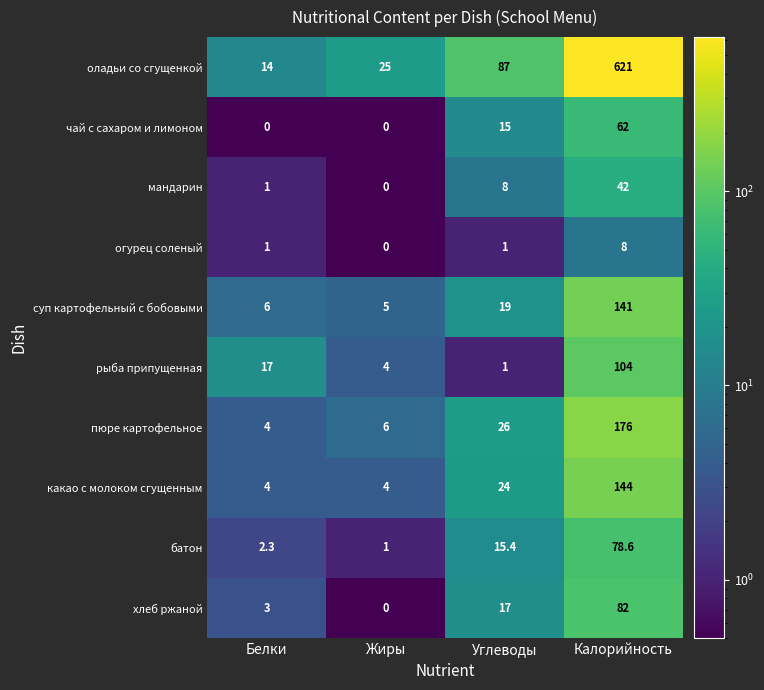

At which category is the sum across all series the highest?

Калорийность